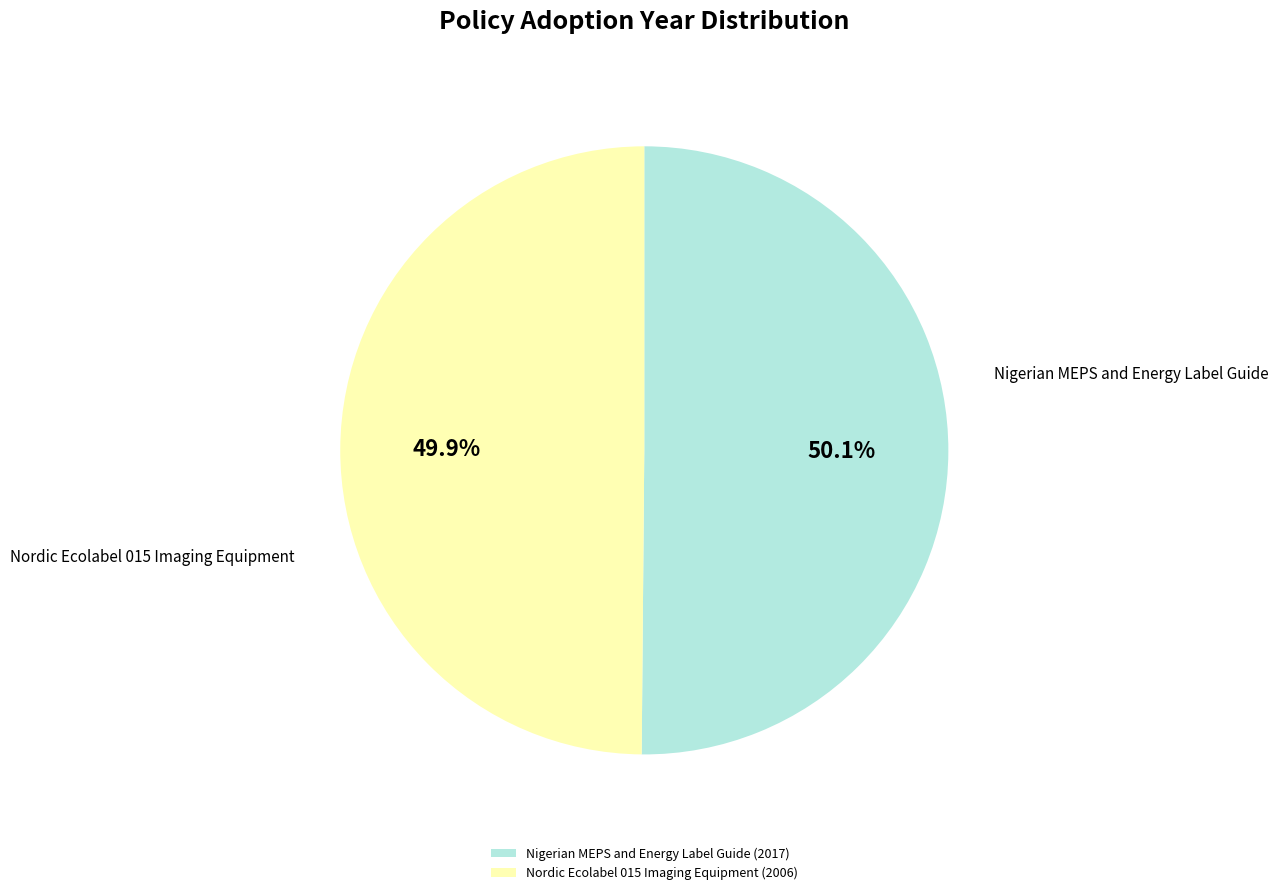

Is there a majority slice in this chart?

Yes